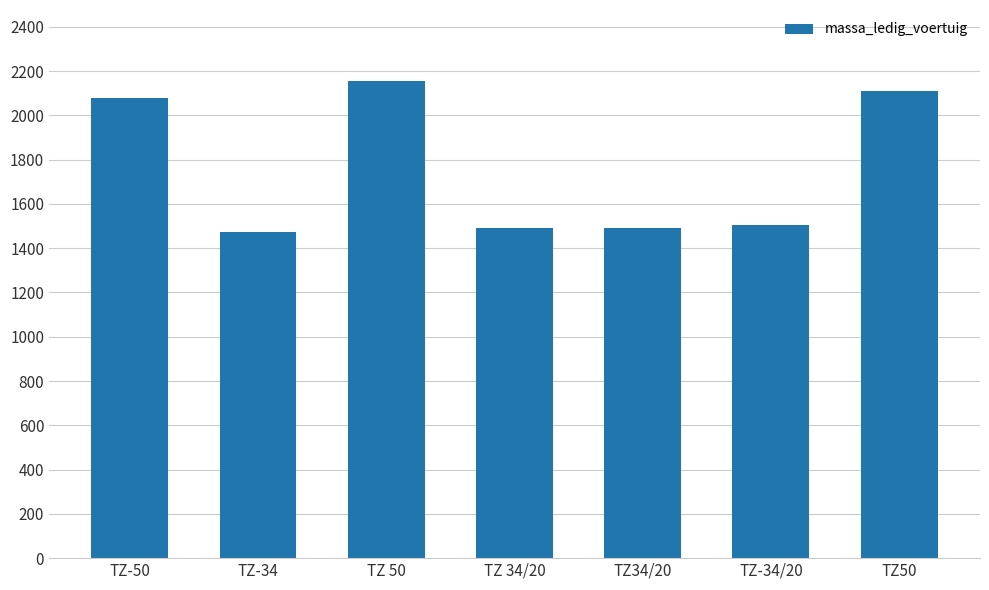

What position from the left is TZ 50?

3